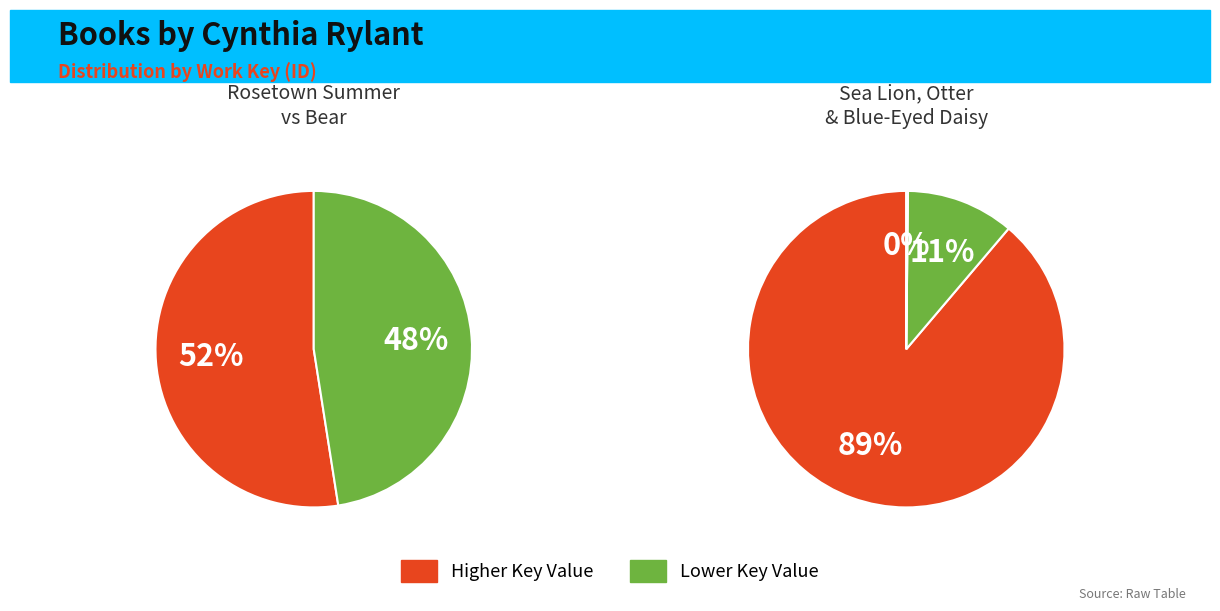

What is the ratio of the value at Rosetown Summer to the value at Bear?

1.1